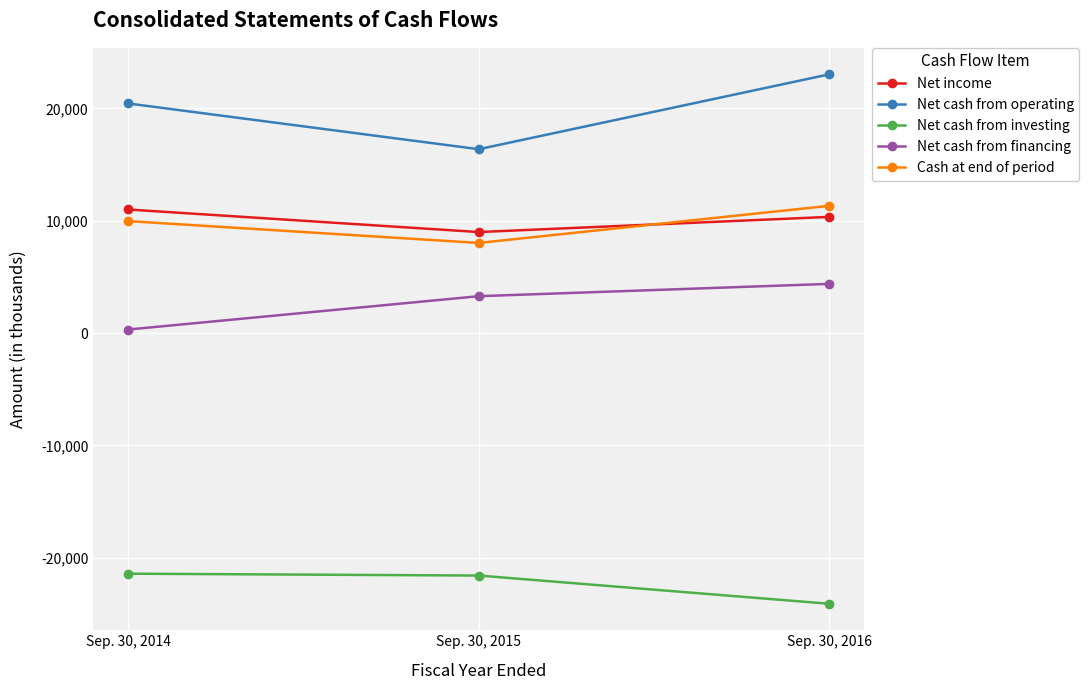

What is the minimum value shown in the chart?

-24100